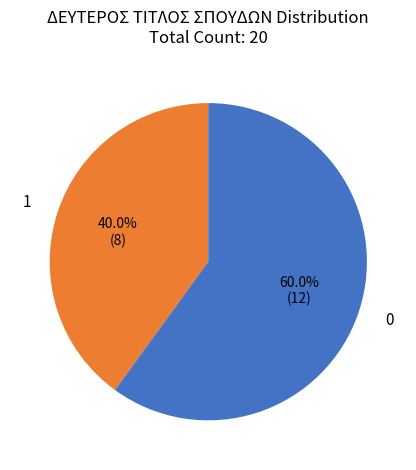

Is there a majority slice in this chart?

Yes